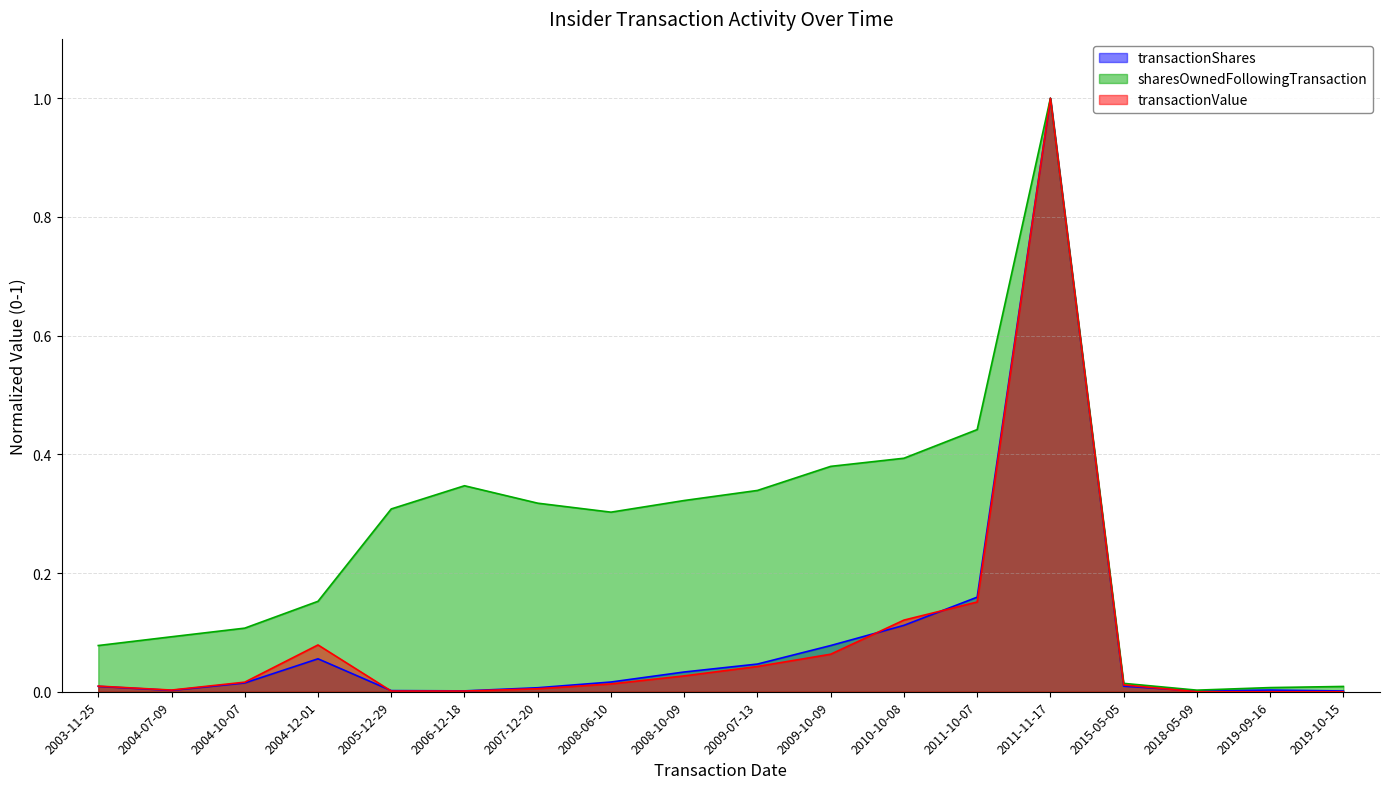

At which category does transactionValue reach its first local valley?

2004-07-09